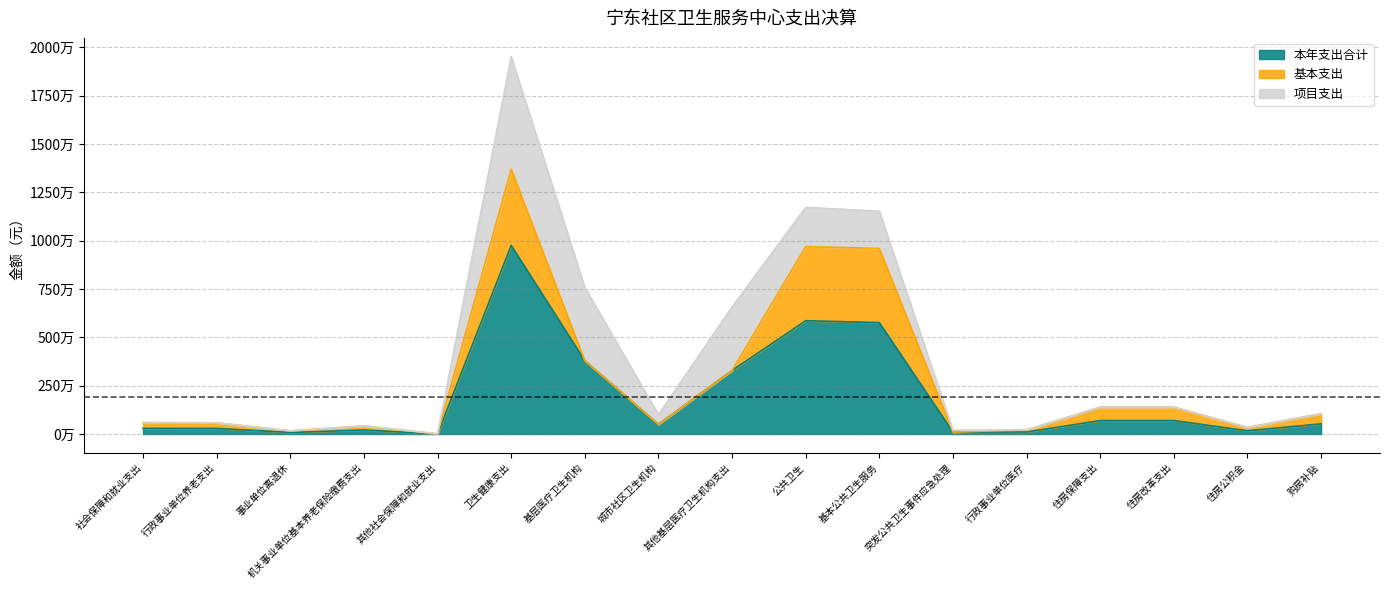

How many lines are shown in the chart?

3